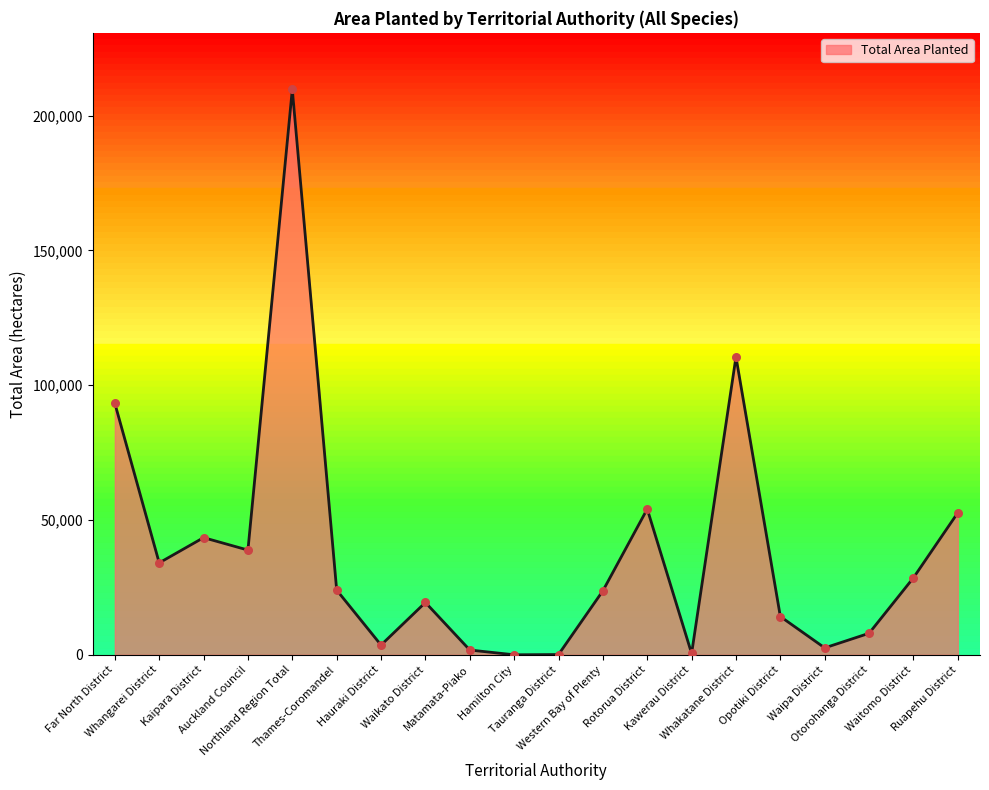

Which has a higher value, Matamata-Piako or Waitomo District?

Waitomo District